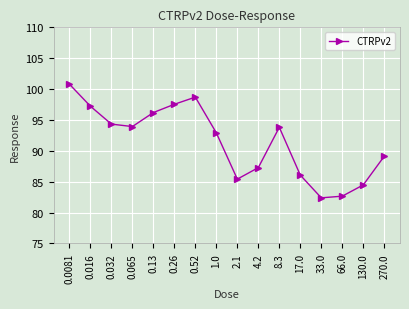

What position from the right is 0.52?

10